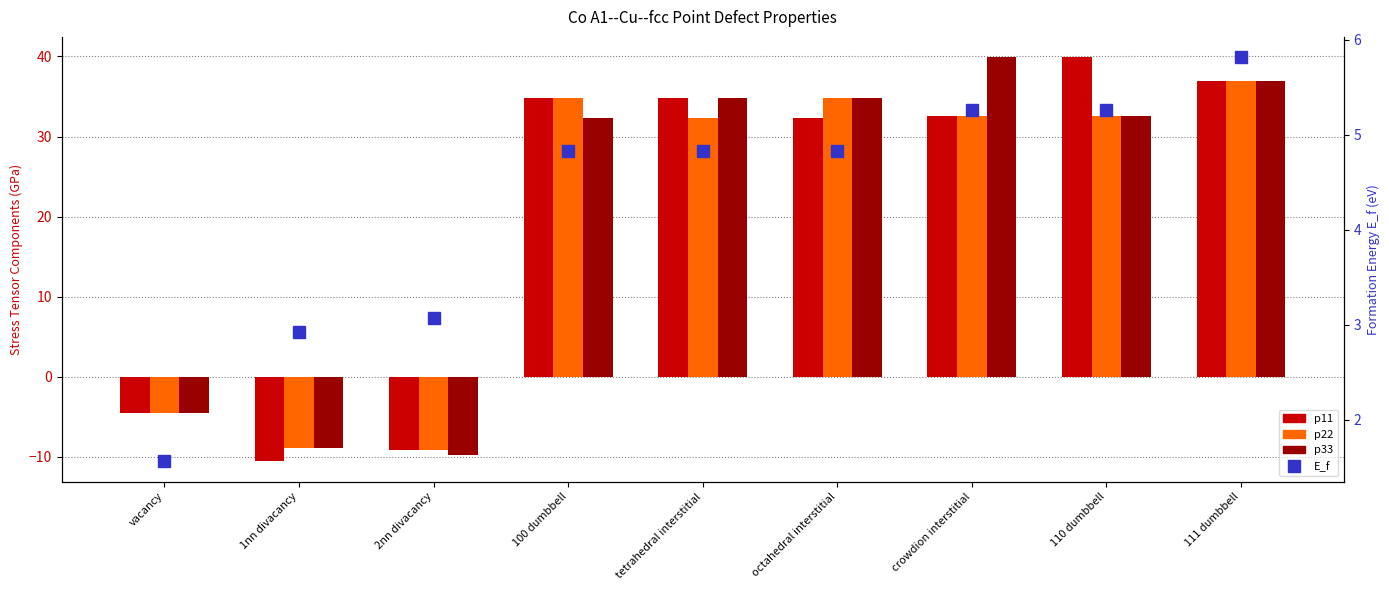

How many data points in E_f are less than 4?

3